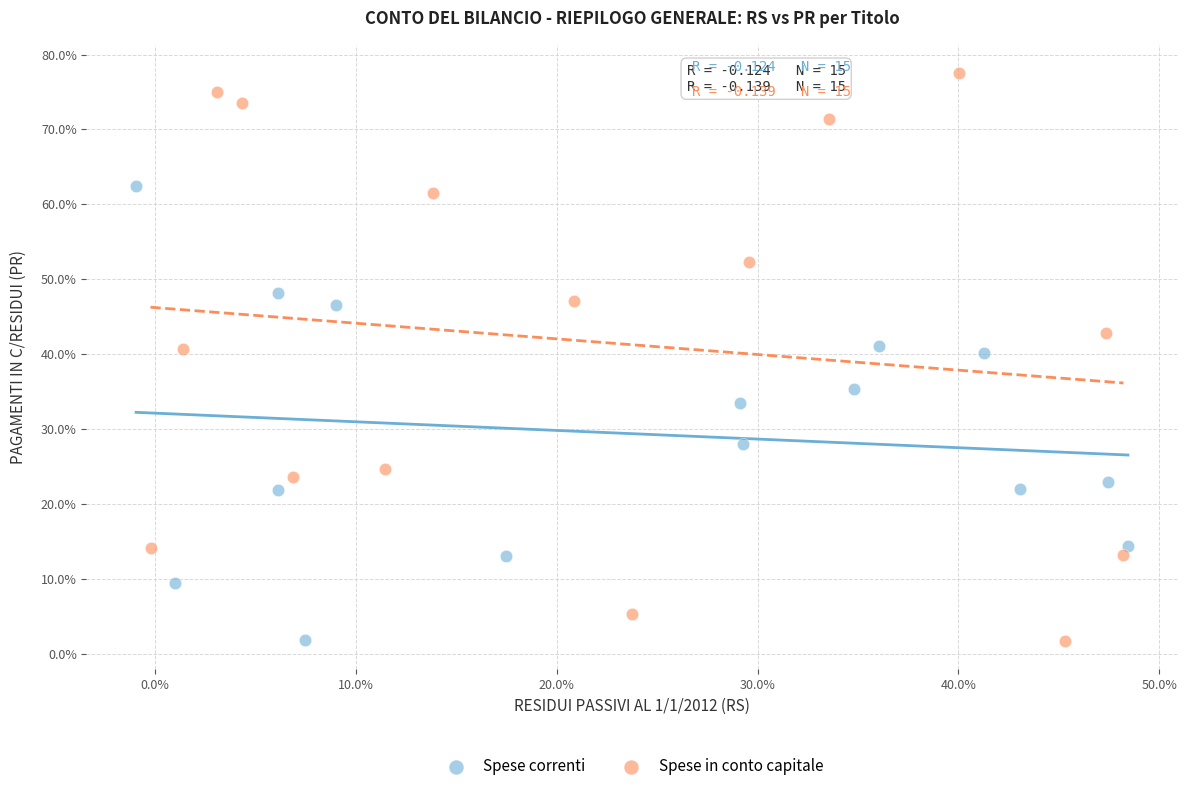

Which series has the largest Y range (max minus min)?

Spese in conto capitale